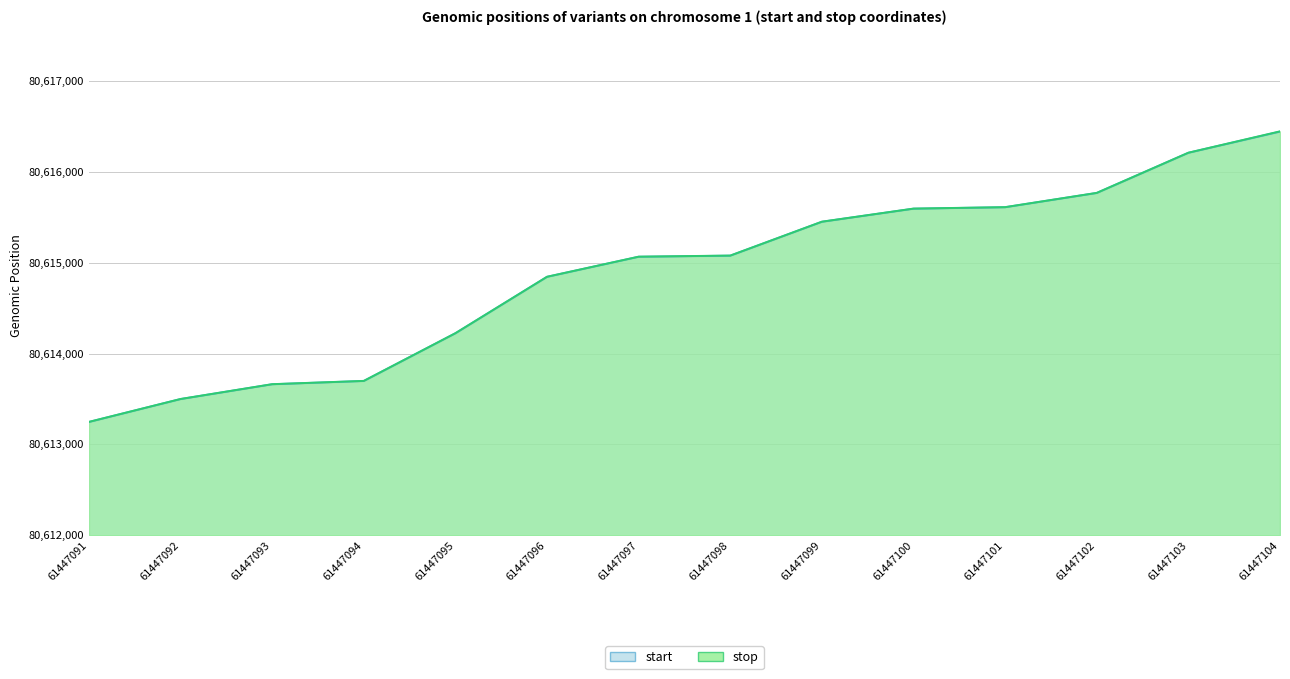

Between 61447096 and 61447102, which series saw the biggest shift?

start